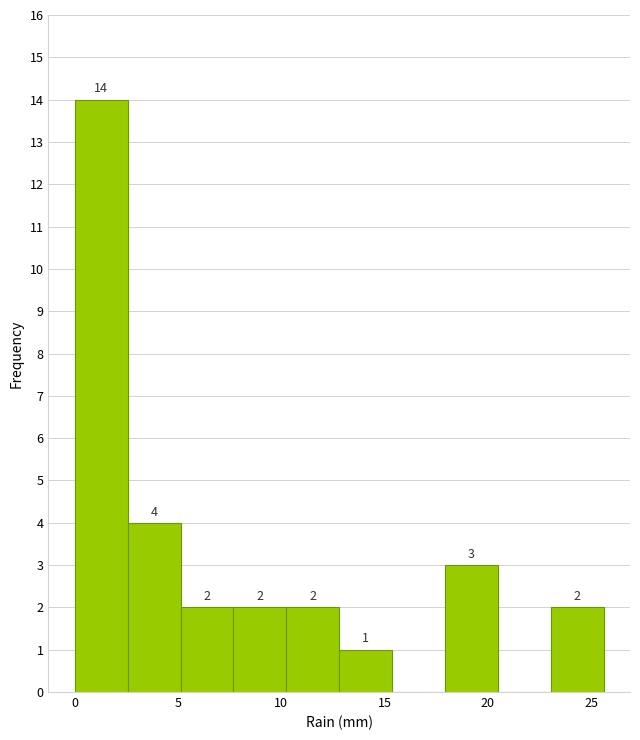

Over which range of the x-axis is the bar tallest?

0.0 to 2.5